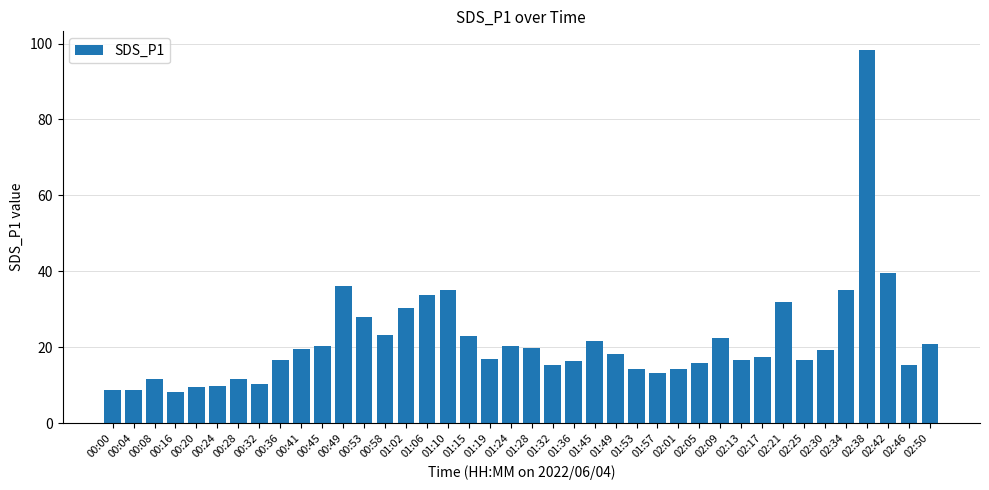

What is the change in value from 01:19 to 02:09?

+5.5